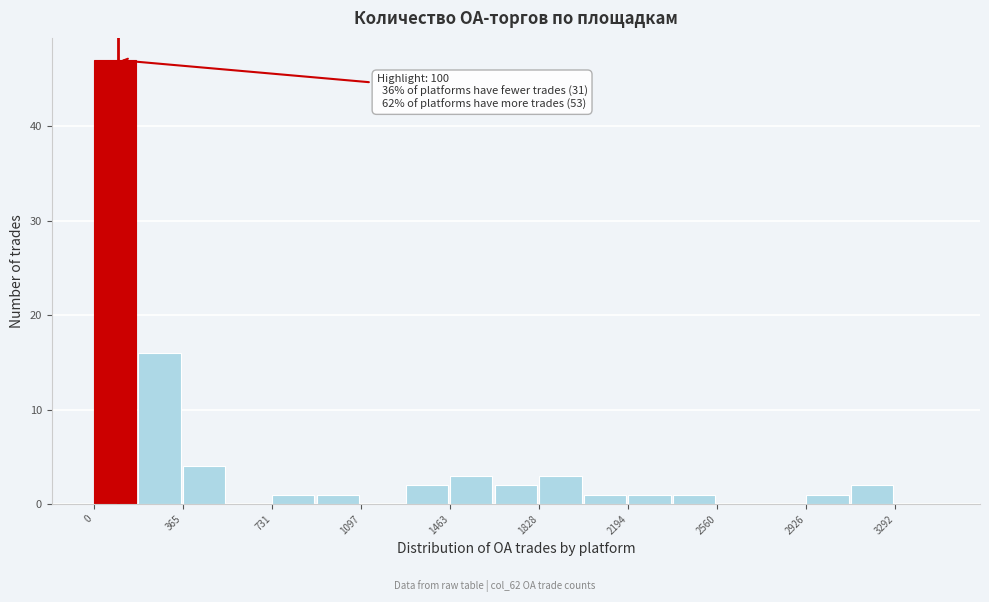

Read against the x-axis, roughly where is the centre of the tallest bar?

100